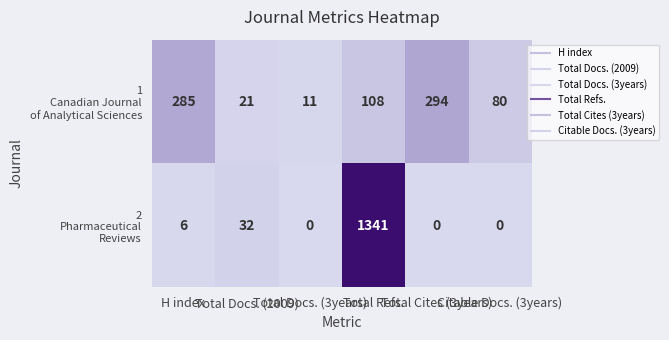

Between Total Docs. (2009) and Citable Docs. (3years), which series saw the biggest shift?

1 Canadian Journal of Analytical Sciences